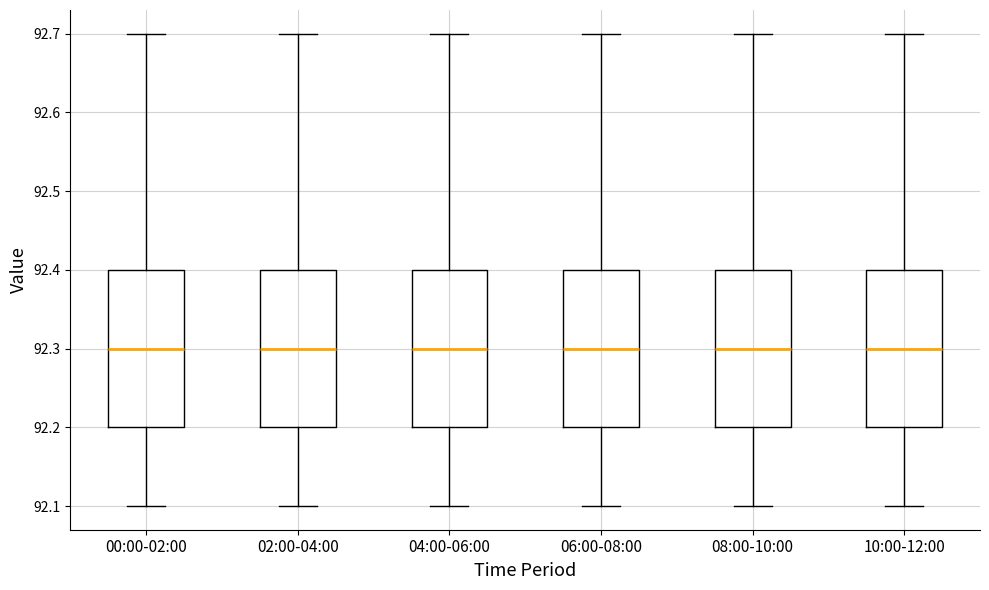

Reading left to right, read every box against the y-axis: the position of its median line, the range the box covers, and the ends of its whiskers. The values are not printed on the chart, so give them approximately, as read against the axis.

00:00-02:00: median 92.3, box 92.2 to 92.4, whiskers 92.1 to 92.7
02:00-04:00: median 92.3, box 92.2 to 92.4, whiskers 92.1 to 92.7
04:00-06:00: median 92.3, box 92.2 to 92.4, whiskers 92.1 to 92.7
06:00-08:00: median 92.3, box 92.2 to 92.4, whiskers 92.1 to 92.7
08:00-10:00: median 92.3, box 92.2 to 92.4, whiskers 92.1 to 92.7
10:00-12:00: median 92.3, box 92.2 to 92.4, whiskers 92.1 to 92.7